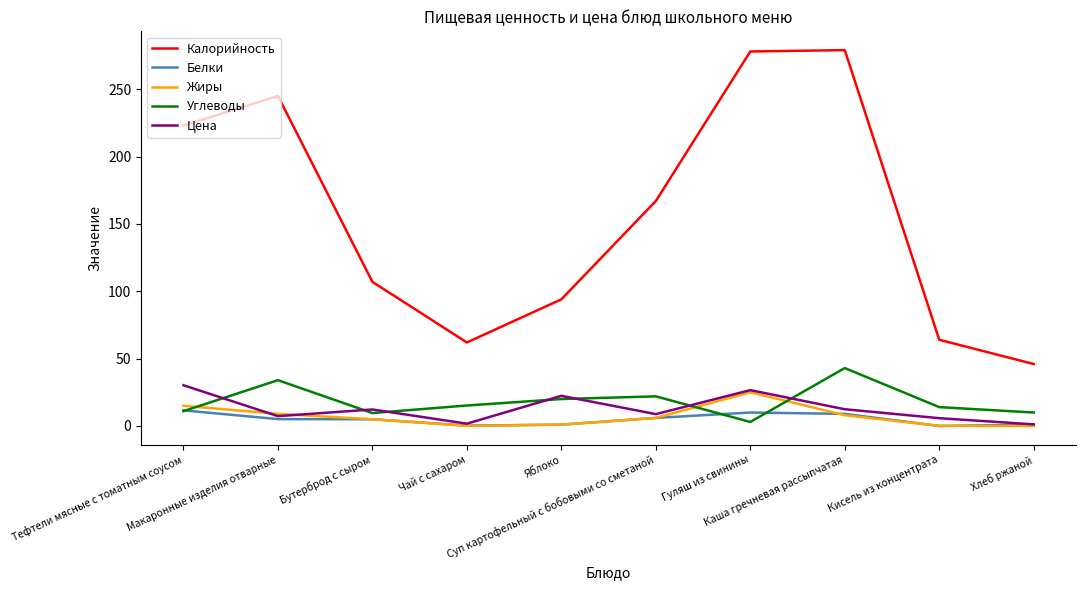

What is the total value across all series at Бутерброд с сыром?

138.9